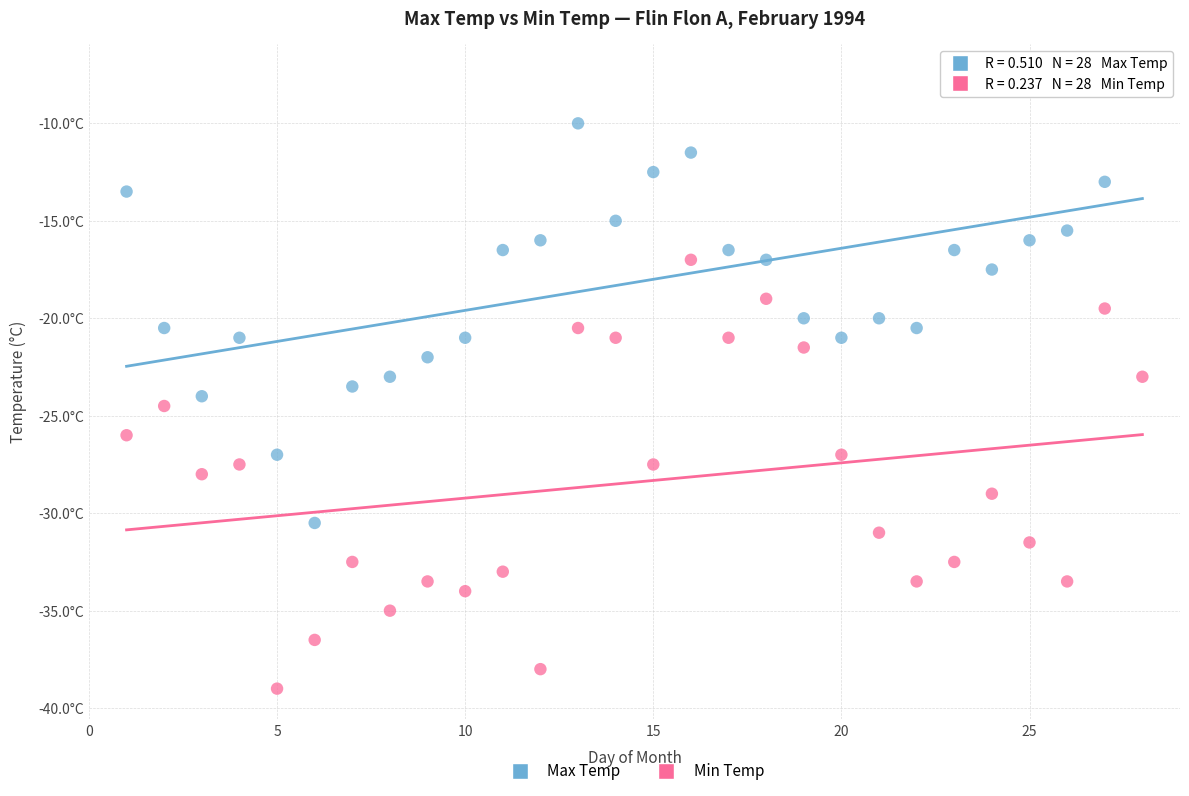

Which series contains the lowest Y value?

Min Temp